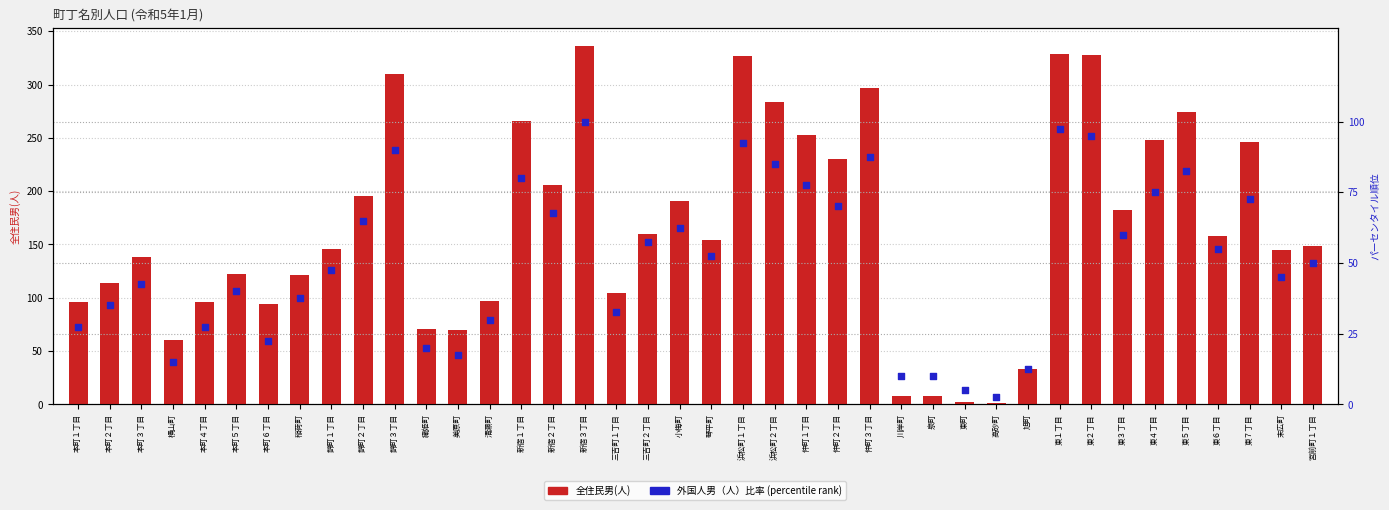

At how many categories does at least one series exceed 71?

32